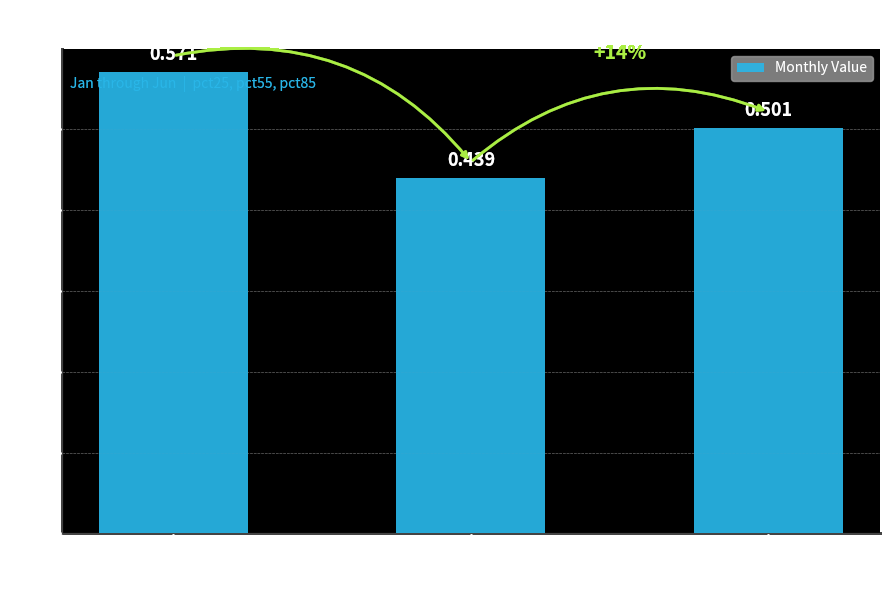

How many bars are there in total?

3